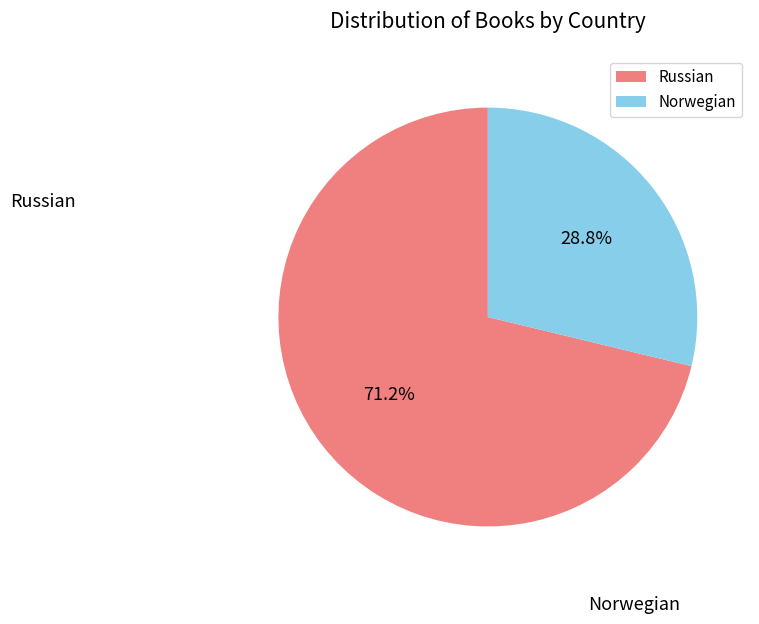

How many segments does this pie chart have?

2